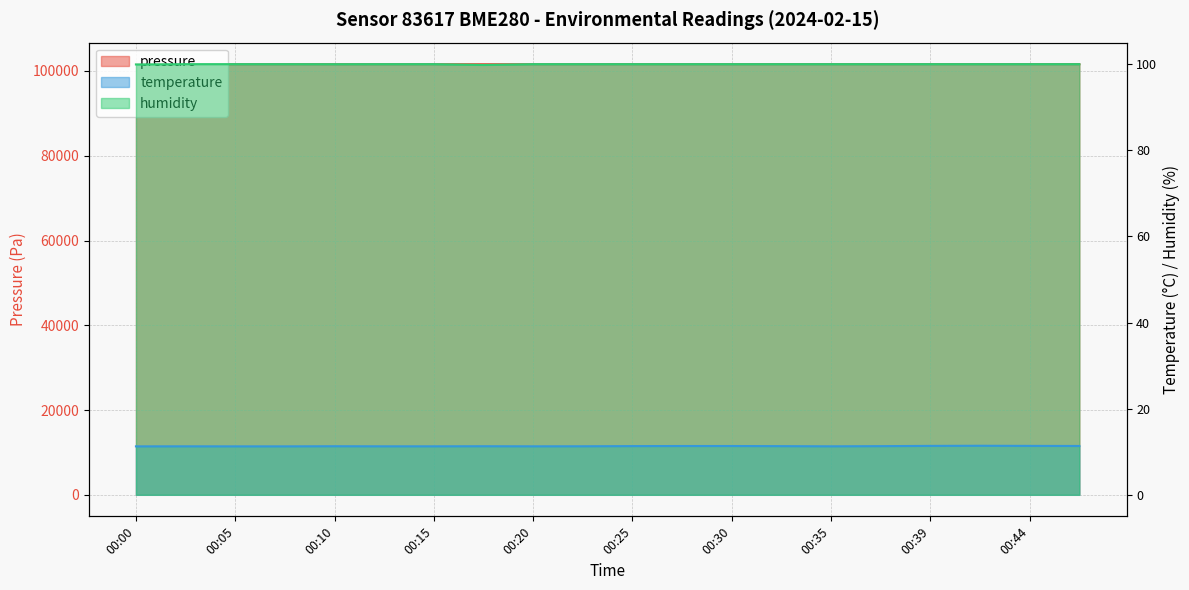

Which label corresponds to the smallest value in the chart?

00:00